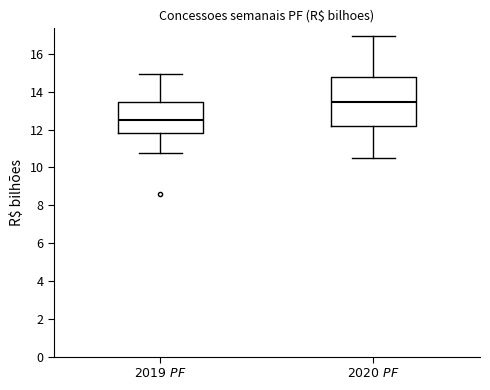

Which box is the tallest, from its lower edge to its upper edge?

$\it{2020~PF}$